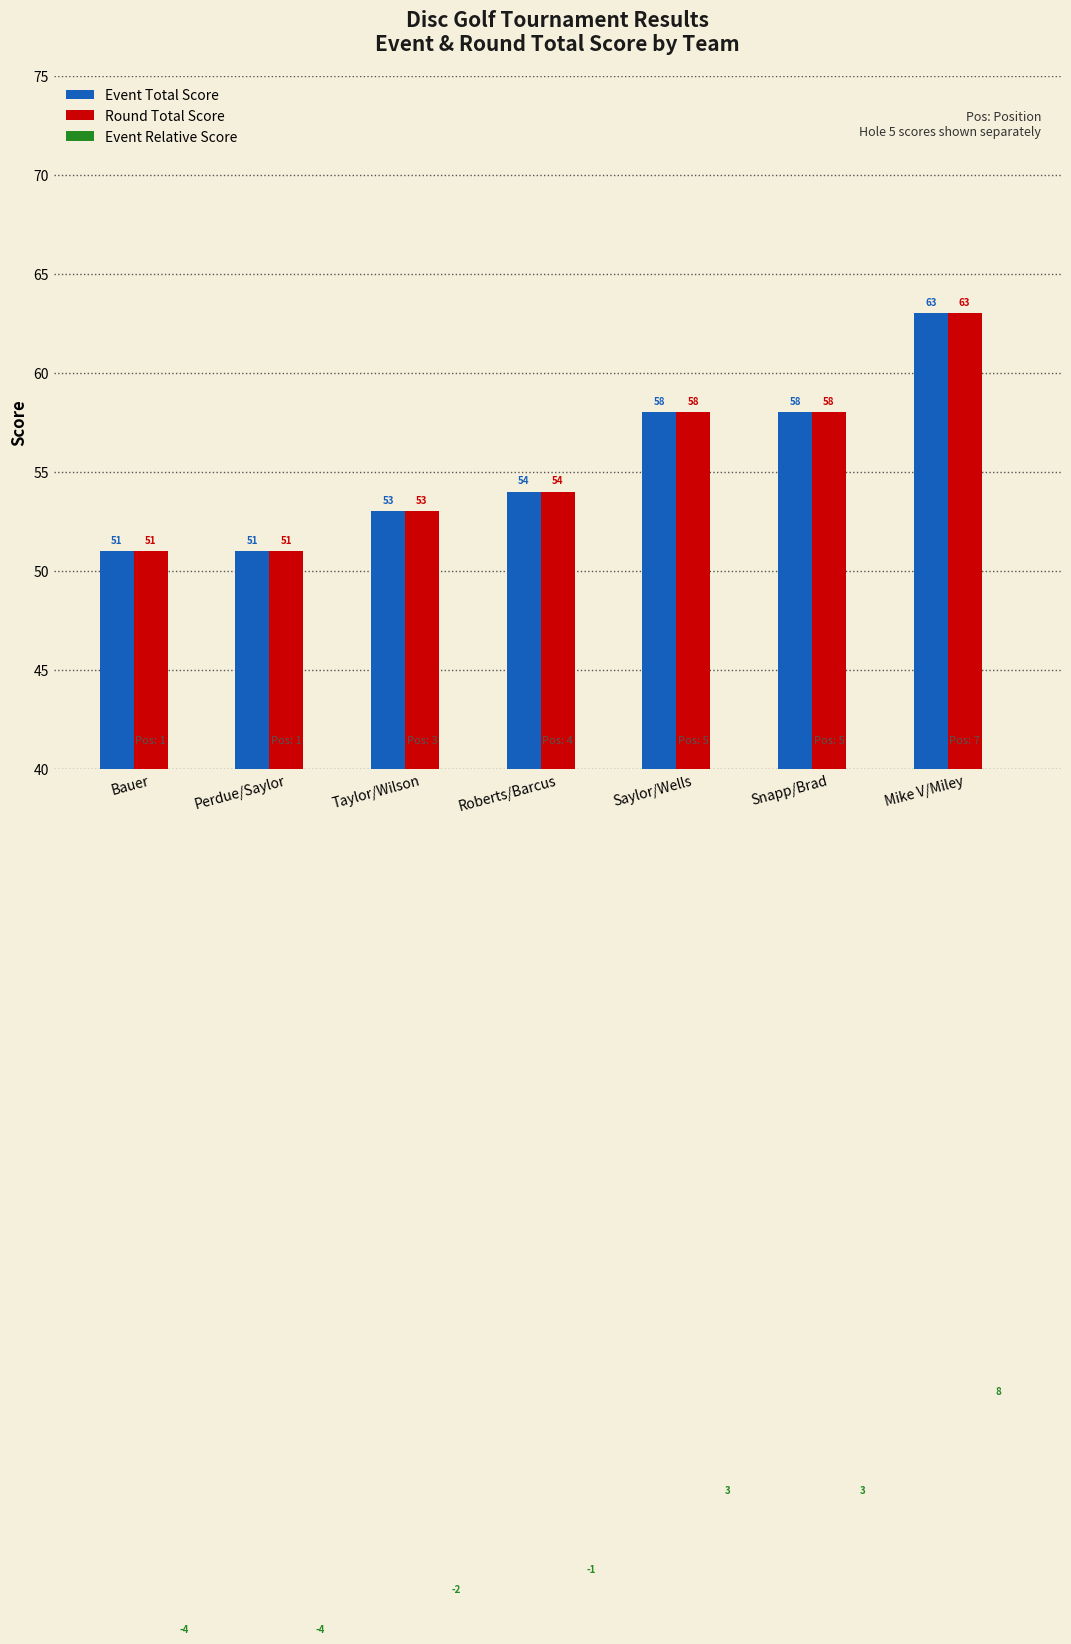

How many groups of bars are there?

7